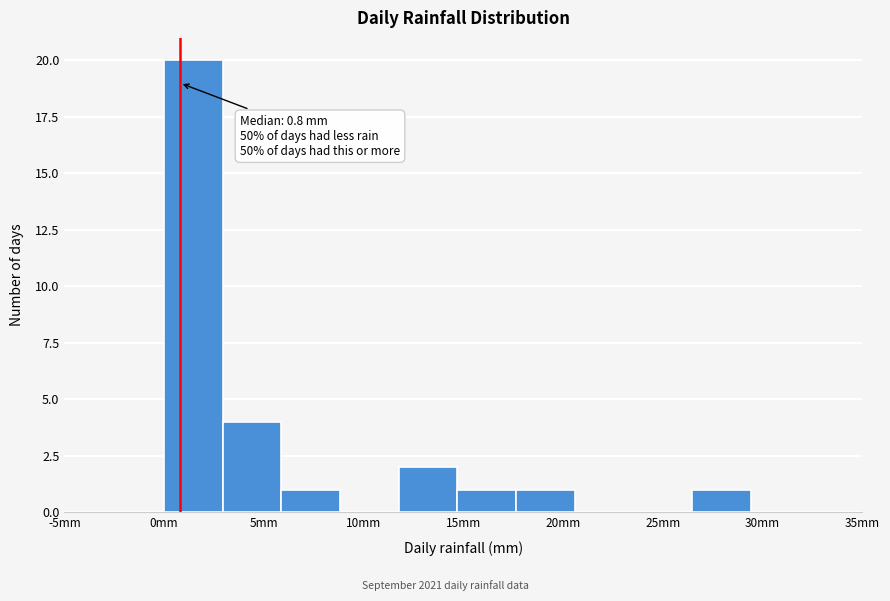

Which range on the x-axis has the tallest bar?

0.0 to 3.0